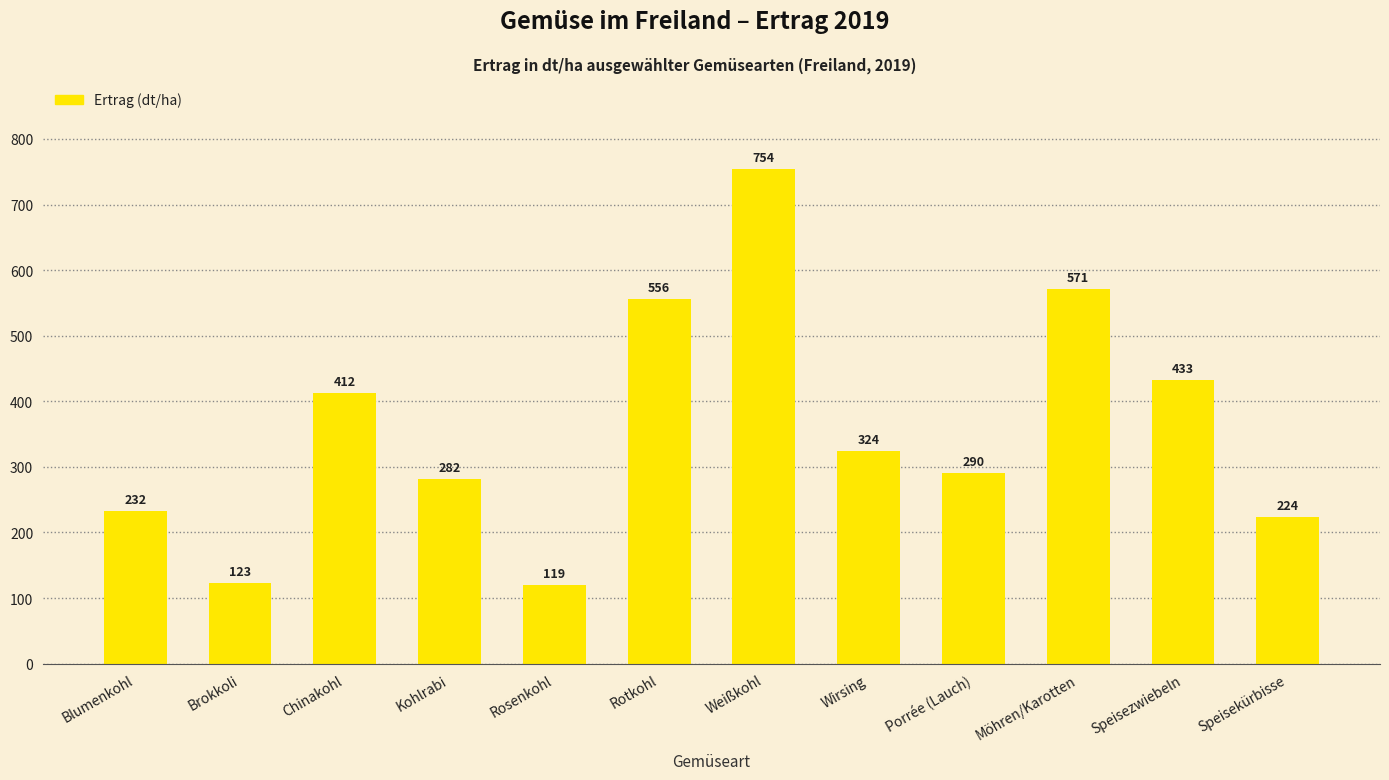

At which label is the value closest to 436?

Speisezwiebeln